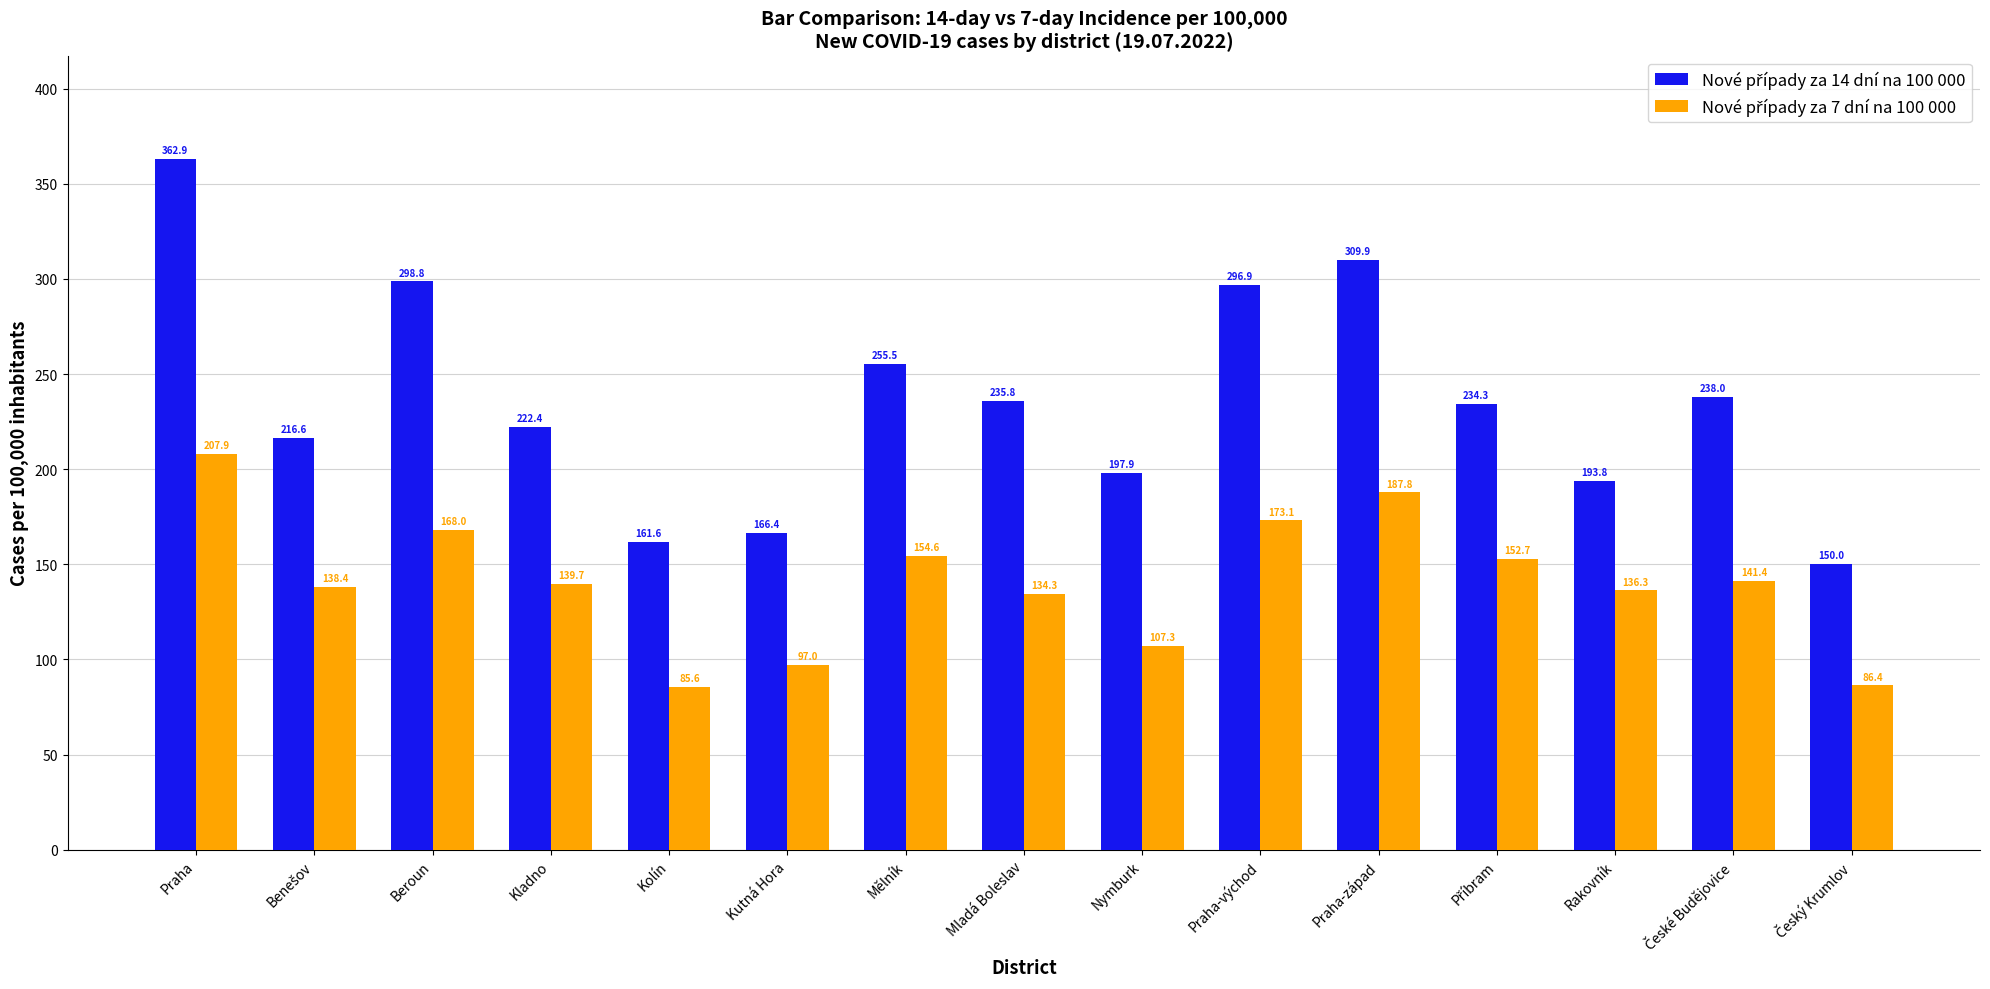

At how many categories does at least one series exceed 138?

15